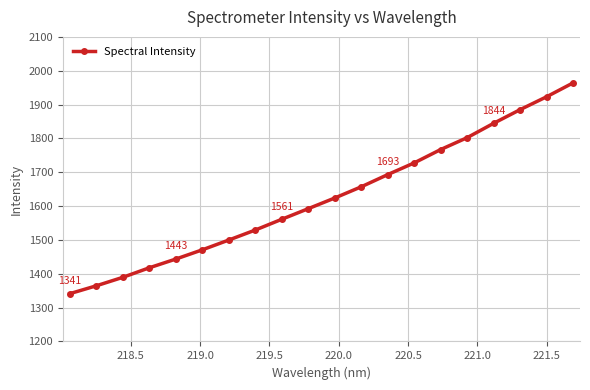

What is the minimum value shown in the chart?

1341.2